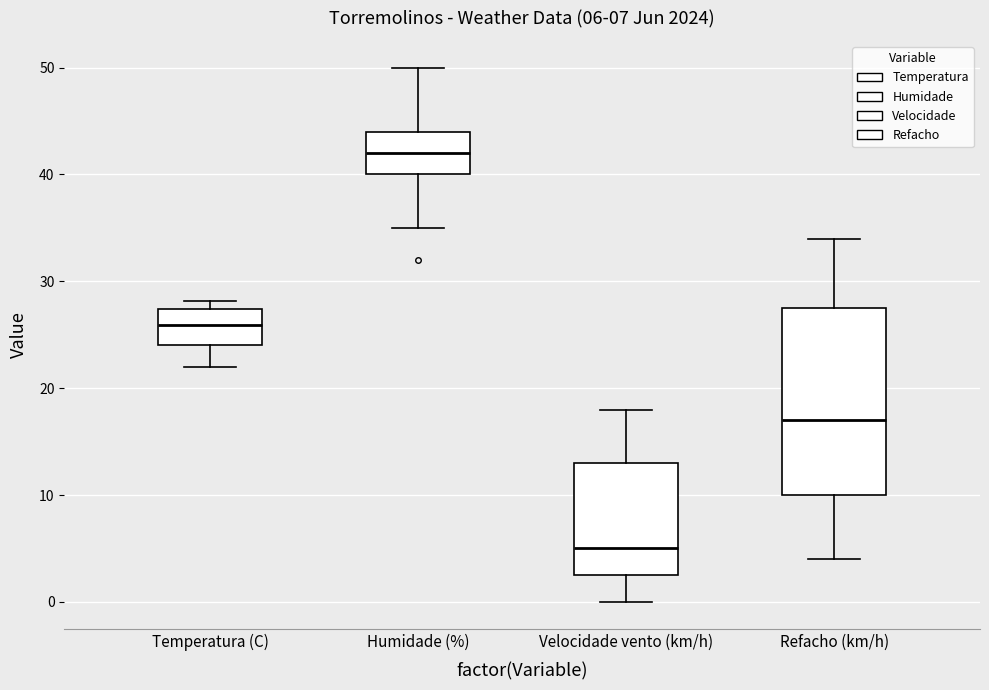

Which box's median line is the highest?

Humidade (%)